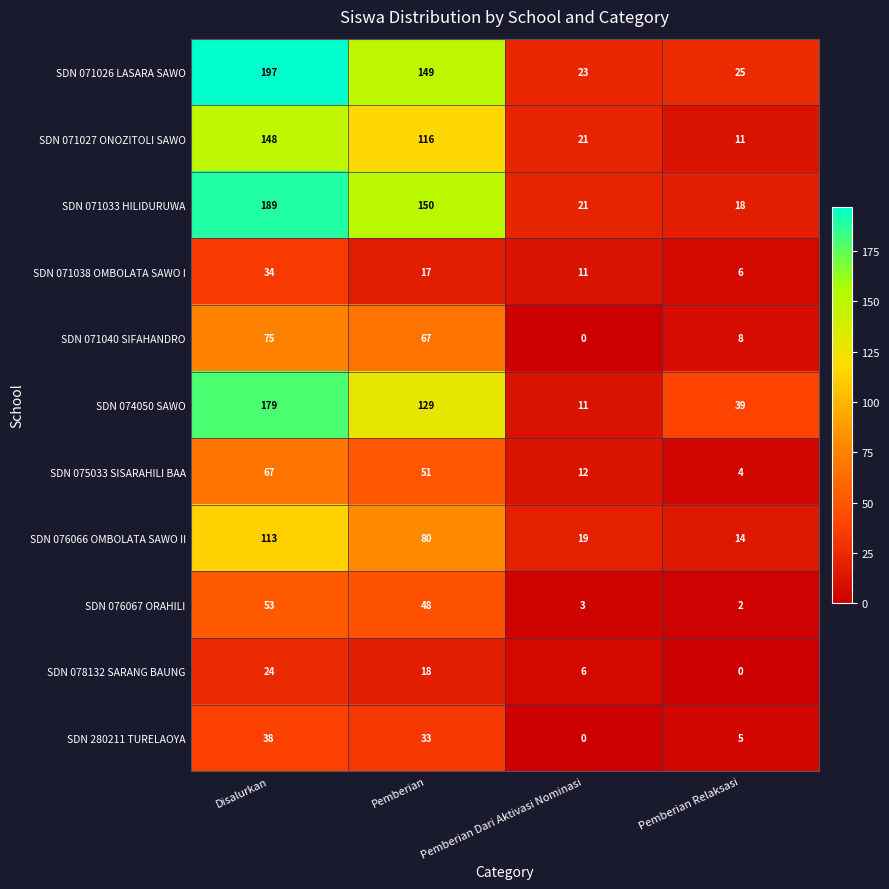

Which category has the highest value across all series?

Disalurkan